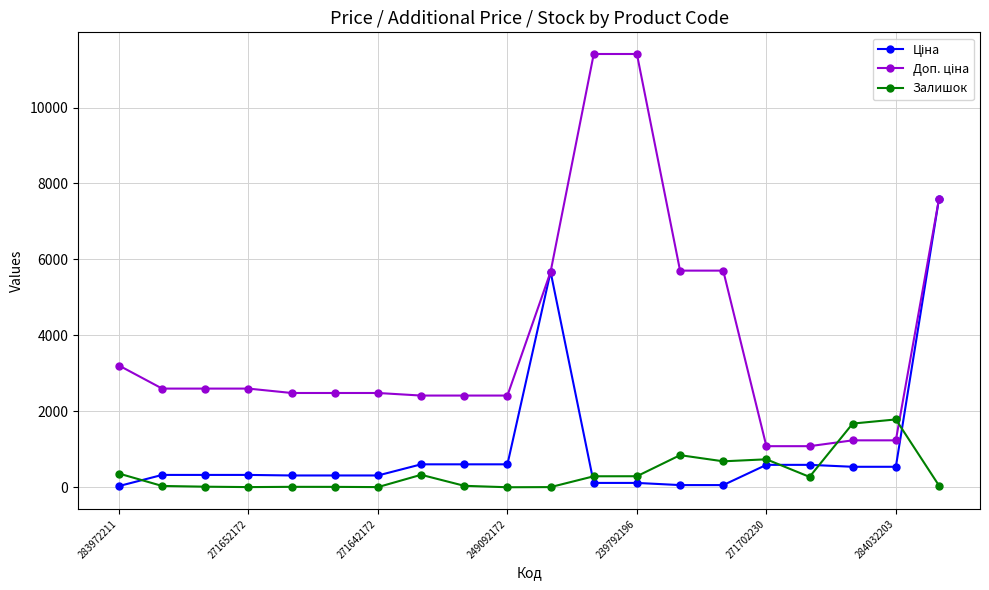

What is the value of the Залишок point at the 16th from the left?

736.0